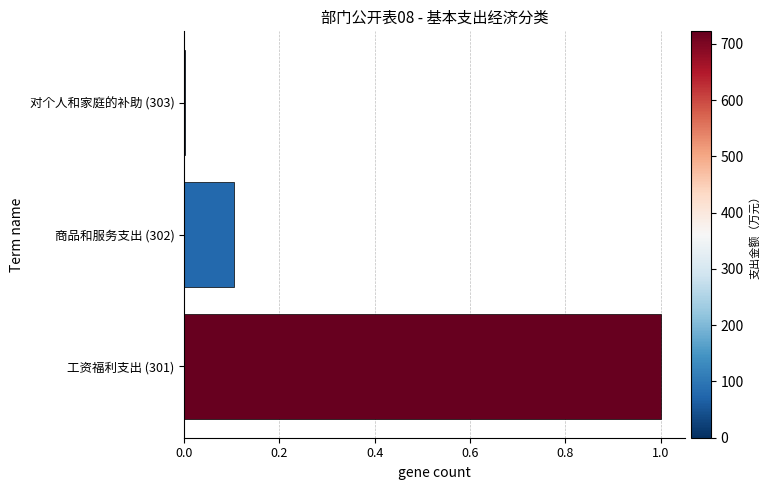

Between 商品和服务支出 (302) and 工资福利支出 (301), which is larger?

工资福利支出 (301)